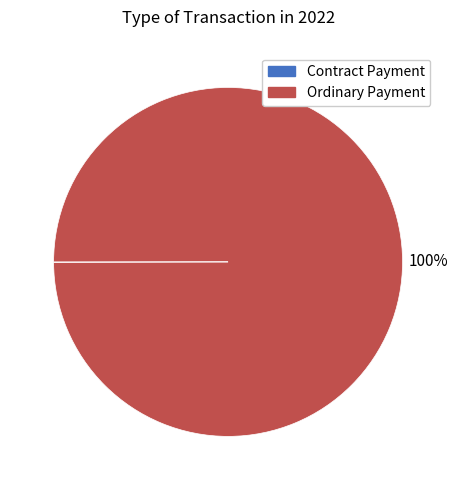

What is the majority slice?

Ordinary Payment